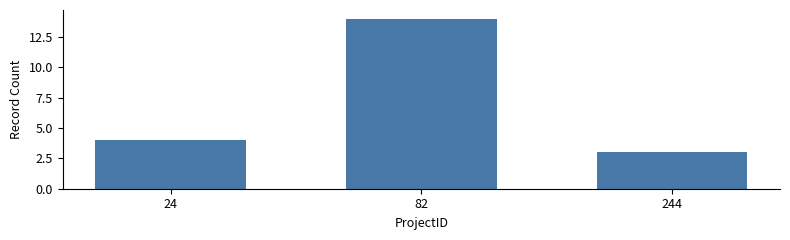

What is the greatest value displayed?

14